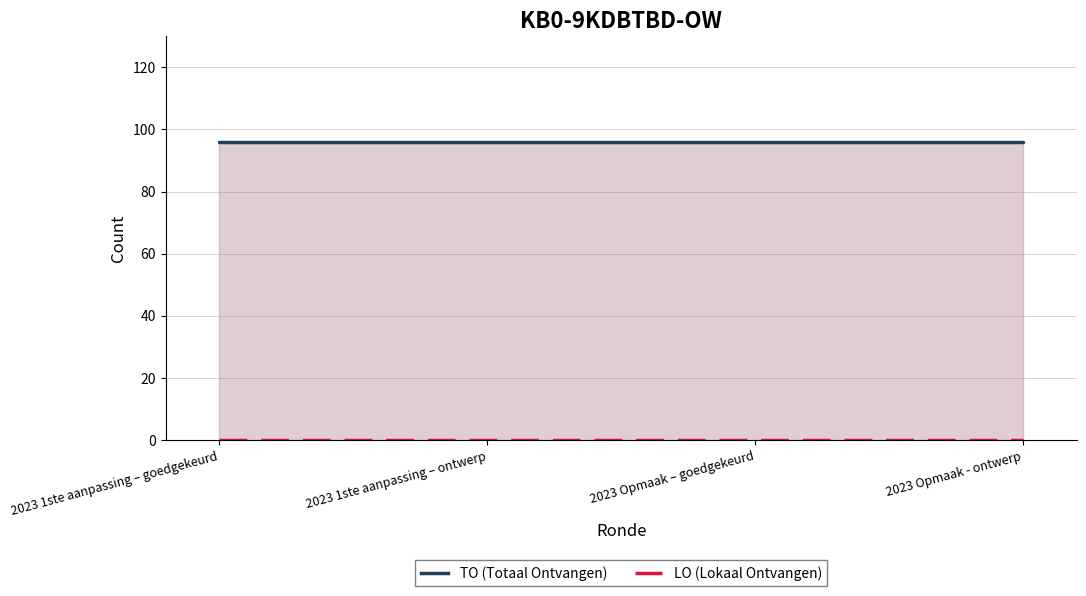

Which has a higher value, 2023 Opmaak - ontwerp or 2023 1ste aanpassing – ontwerp?

2023 Opmaak - ontwerp